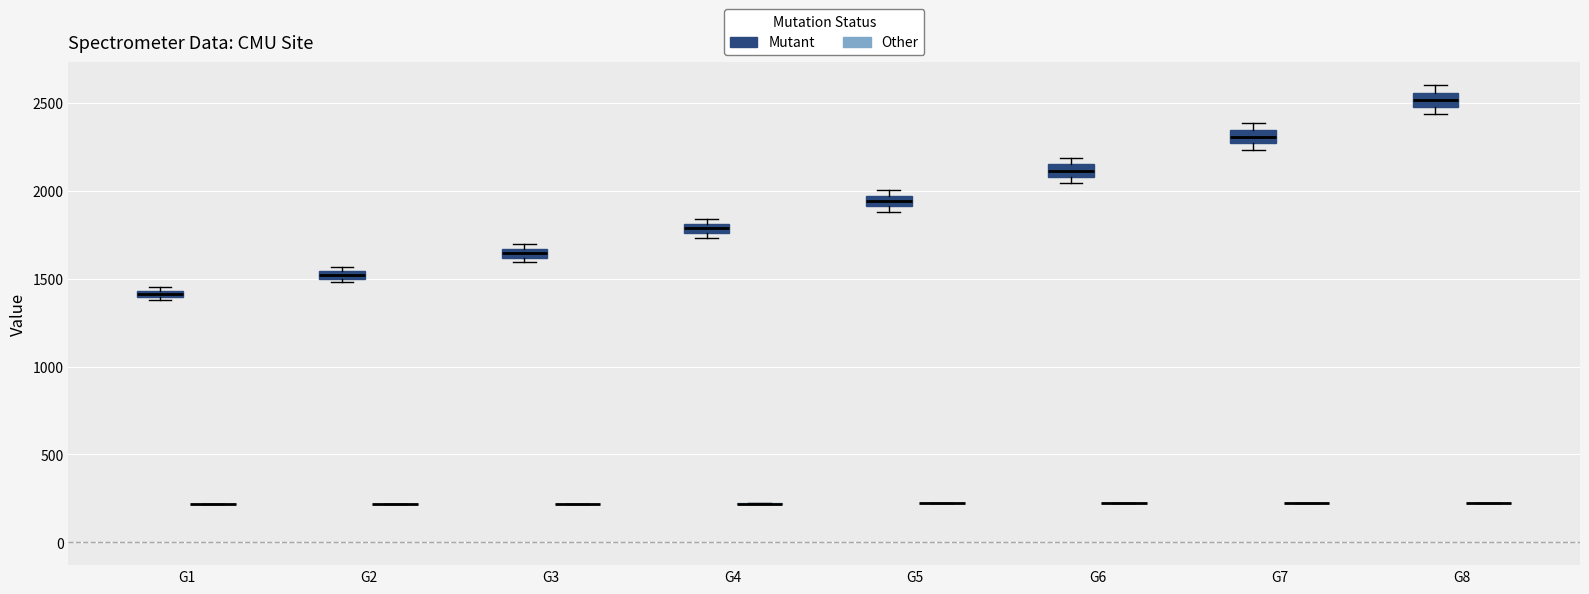

Where is the upper edge of the box for G3 (Mutant) on the y-axis? The values are not printed on the chart, so give them approximately, as read against the axis.

1650